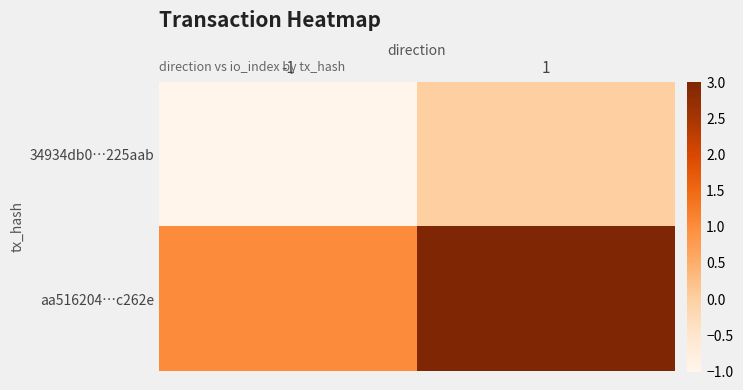

How many data points in 34934db0…225aab are less than 0?

1